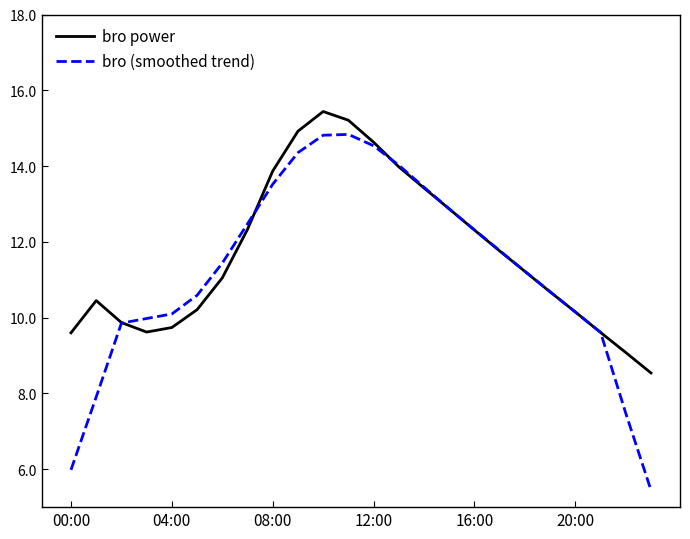

After their last crossing, which series has the higher values: bro power or bro (smoothed trend)?

bro power